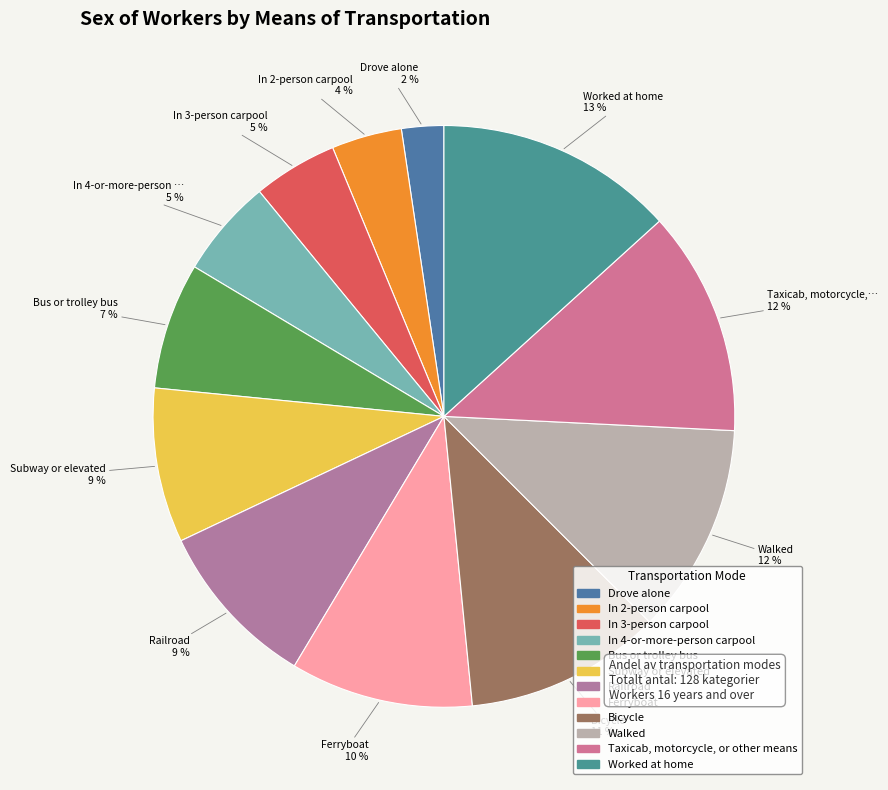

How much of the chart is everything except Ferryboat?

89.8%